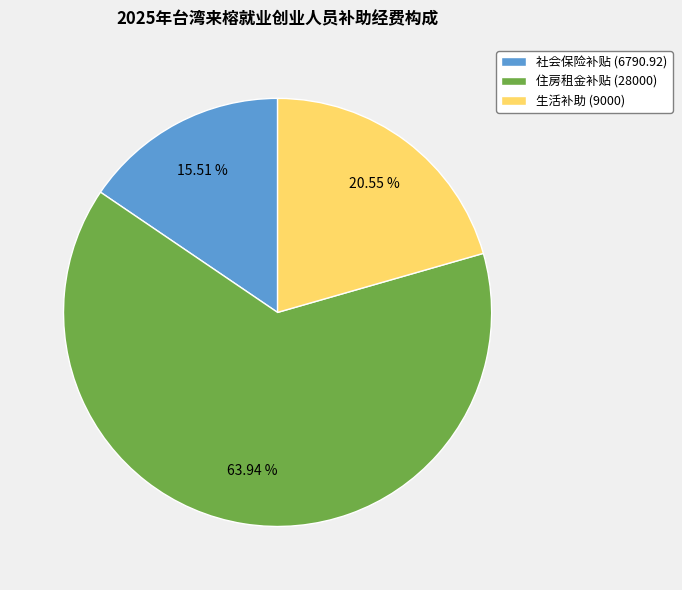

Is 社会保险补贴 the majority of the pie?

No